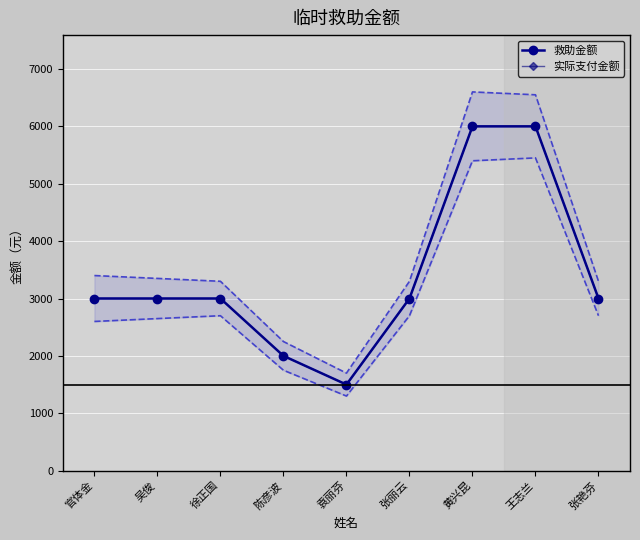

True or false: 实际支付金额 has more than 1 interior local peaks.

False